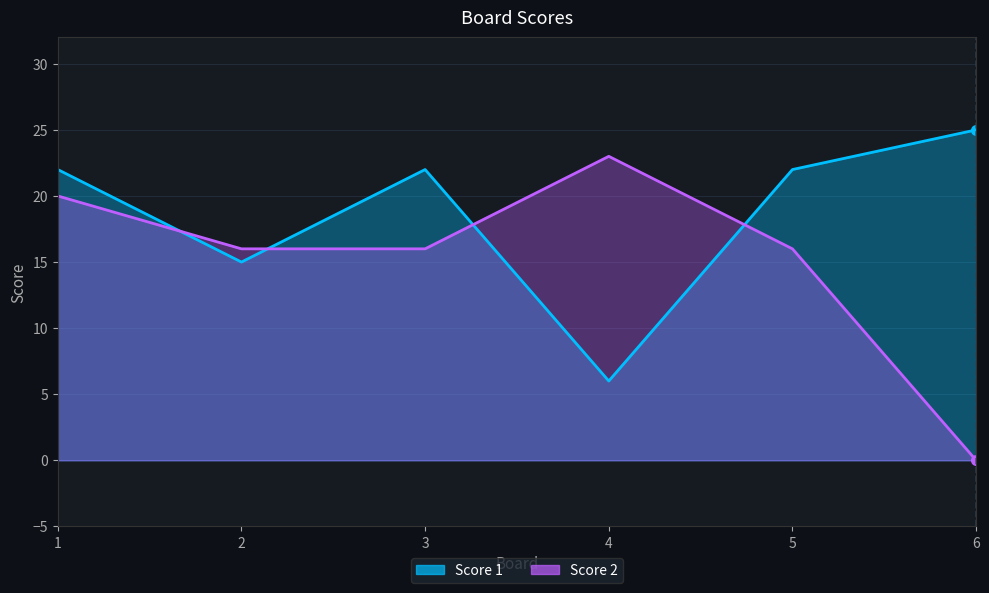

List the labels in order of Score 2 value, smallest first.

6, 2, 3, 5, 1, 4